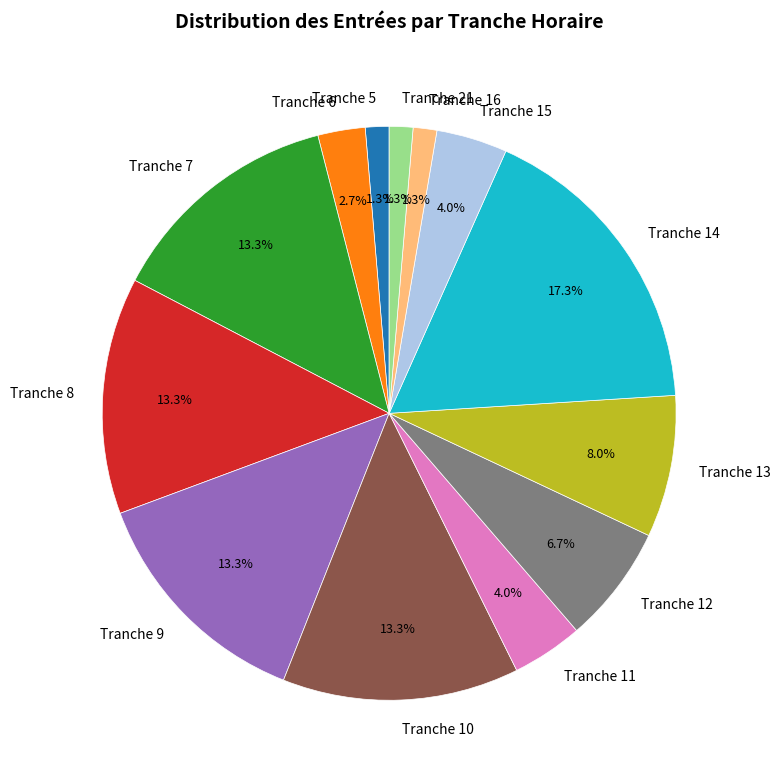

Which slice is the largest?

Tranche 14